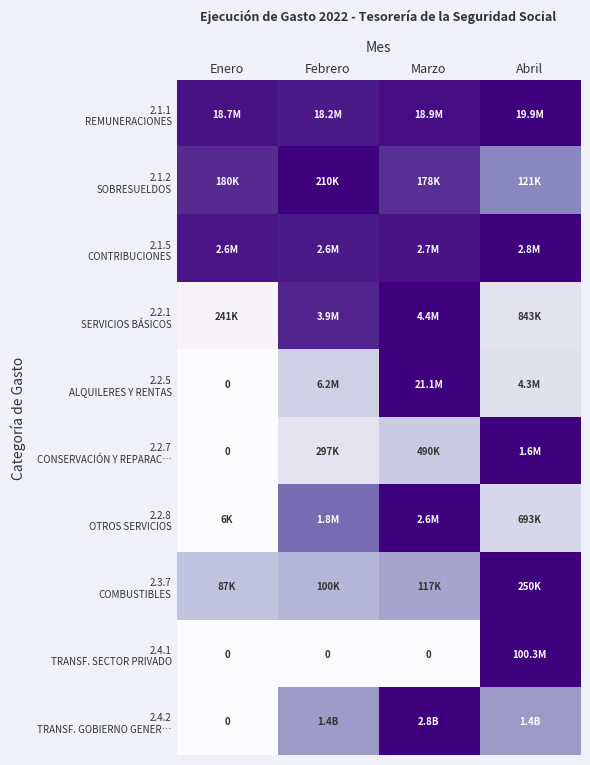

At which category is the sum across all series the highest?

Marzo